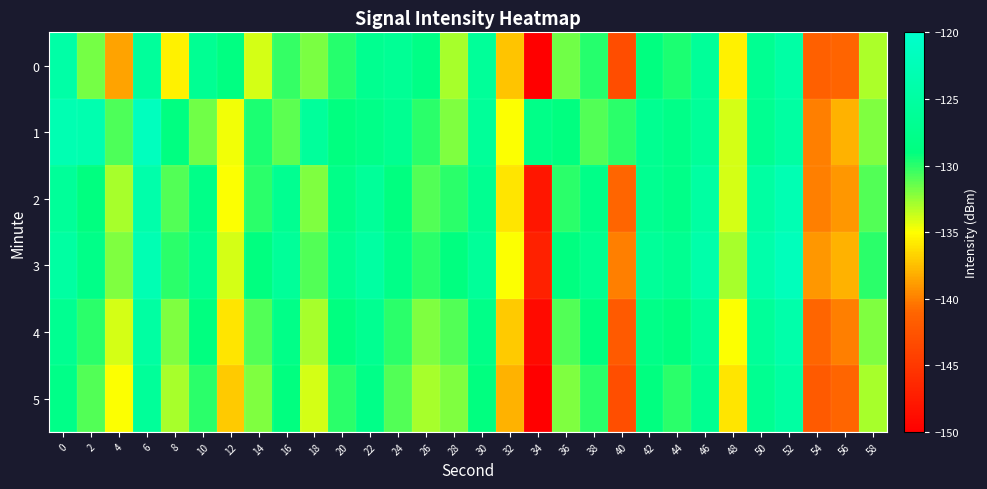

Reading left to right, list all the values displayed in this chart.

0: 0=-124.5	2=-131.8	4=-138.5	6=-125.8	8=-135.6	10=-126.8	12=-128.7	14=-134.0	16=-130.3	18=-131.9	20=-129.8	22=-127.1	24=-126.5	26=-128.3	28=-132.9	30=-126.0	32=-137.3	34=-150.0	36=-131.7	38=-129.9	40=-143.2	42=-128.9	44=-129.7	46=-126.1	48=-135.5	50=-126.9	52=-124.7	54=-141.5	56=-141.2	58=-133.1
1: 0=-123.1	2=-123.5	4=-130.9	6=-121.7	8=-128.9	10=-131.7	12=-134.7	14=-129.6	16=-131.2	18=-125.8	20=-129.0	22=-128.0	24=-127.0	26=-130.0	28=-132.0	30=-126.0	32=-135.0	34=-128.0	36=-129.0	38=-131.0	40=-130.0	42=-127.0	44=-128.0	46=-126.0	48=-134.0	50=-127.0	52=-125.0	54=-140.0	56=-138.0	58=-132.0
2: 0=-126.0	2=-129.0	4=-133.0	6=-124.0	8=-131.0	10=-128.0	12=-135.0	14=-130.0	16=-127.0	18=-132.0	20=-128.0	22=-126.0	24=-129.0	26=-131.0	28=-130.0	30=-127.0	32=-136.0	34=-148.0	36=-130.0	38=-128.0	40=-141.0	42=-127.0	44=-128.0	46=-125.0	48=-134.0	50=-125.0	52=-123.0	54=-140.0	56=-139.0	58=-131.0
3: 0=-125.0	2=-128.0	4=-132.0	6=-123.0	8=-130.0	10=-127.0	12=-134.0	14=-129.0	16=-126.0	18=-131.0	20=-127.0	22=-125.0	24=-128.0	26=-130.0	28=-129.0	30=-126.0	32=-135.0	34=-147.0	36=-129.0	38=-127.0	40=-140.0	42=-126.0	44=-127.0	46=-124.0	48=-133.0	50=-124.0	52=-122.0	54=-139.0	56=-138.0	58=-130.0
4: 0=-127.0	2=-130.0	4=-134.0	6=-125.0	8=-132.0	10=-129.0	12=-136.0	14=-131.0	16=-128.0	18=-133.0	20=-129.0	22=-127.0	24=-130.0	26=-132.0	28=-131.0	30=-128.0	32=-137.0	34=-149.0	36=-131.0	38=-129.0	40=-142.0	42=-128.0	44=-129.0	46=-126.0	48=-135.0	50=-126.0	52=-124.0	54=-141.0	56=-140.0	58=-132.0
5: 0=-128.0	2=-131.0	4=-135.0	6=-126.0	8=-133.0	10=-130.0	12=-137.0	14=-132.0	16=-129.0	18=-134.0	20=-130.0	22=-128.0	24=-131.0	26=-133.0	28=-132.0	30=-129.0	32=-138.0	34=-150.0	36=-132.0	38=-130.0	40=-143.0	42=-129.0	44=-130.0	46=-127.0	48=-136.0	50=-127.0	52=-125.0	54=-142.0	56=-141.0	58=-133.0